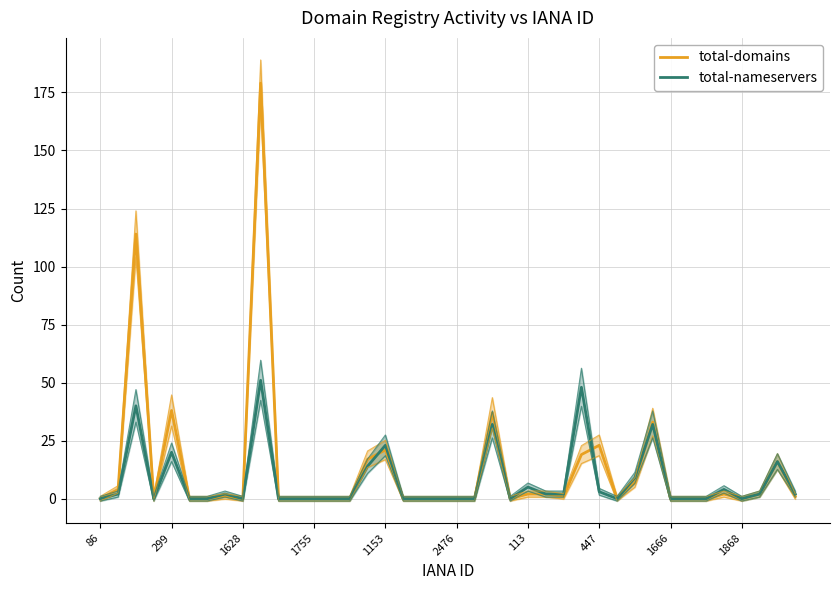

After their last crossing, which series has the higher values: total-domains or total-nameservers?

total-domains